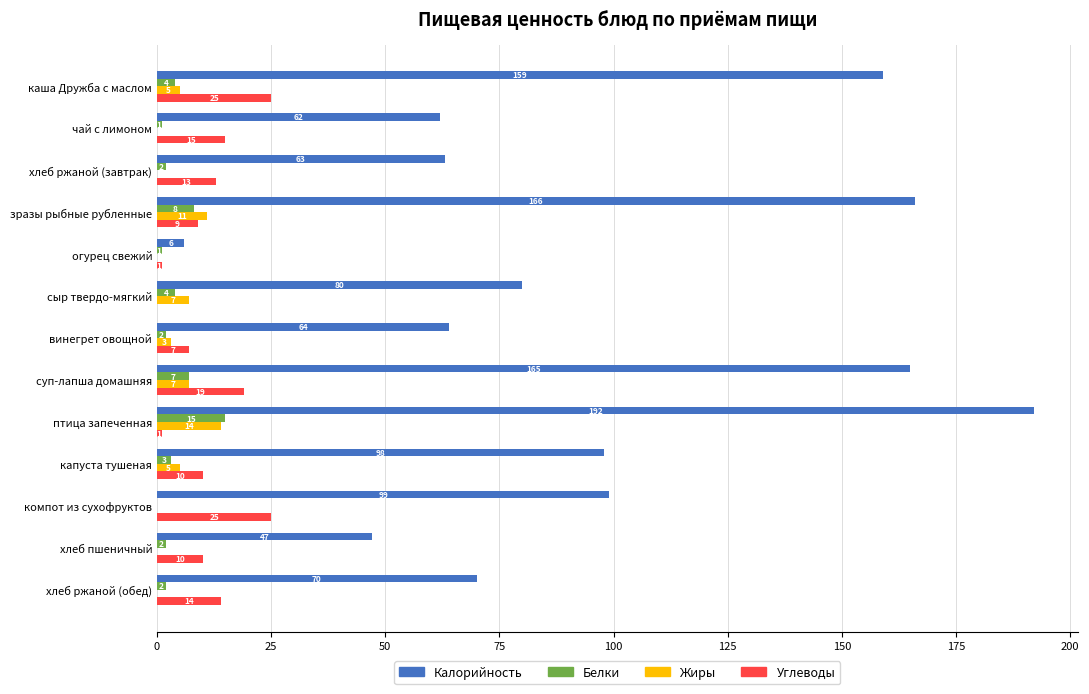

Between винегрет овощной and хлеб ржаной (обед), which series saw the biggest shift?

Углеводы